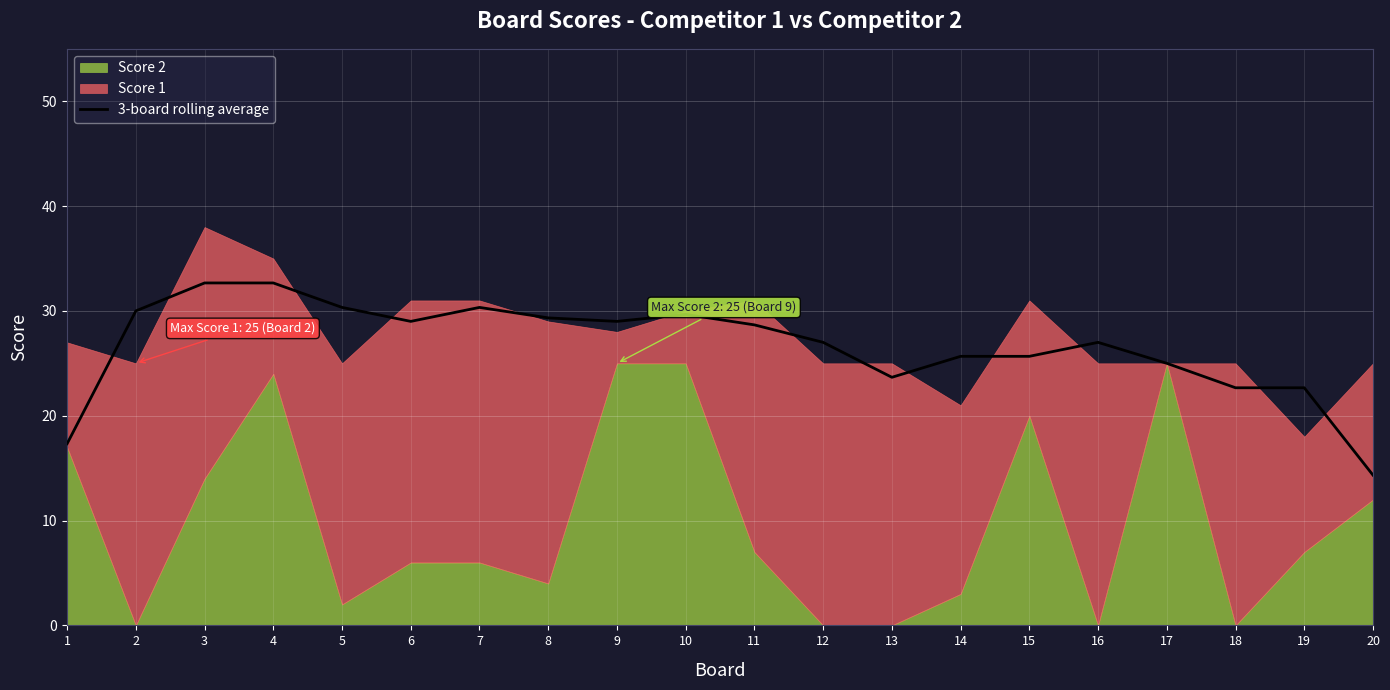

Reading left to right, list all the values displayed in this chart.

17.3	30.0	32.7	32.7	30.3	29.0	30.3	29.3	29.0	29.7	28.7	27.0	23.7	25.7	25.7	27.0	25.0	22.7	22.7	14.3